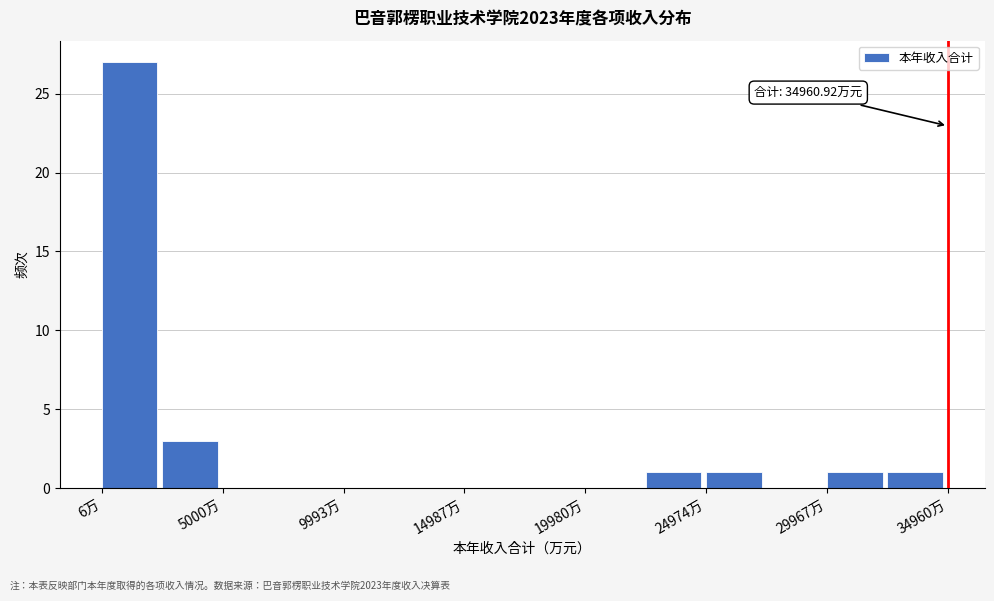

Over which range of the x-axis is the bar tallest?

0 to 2500